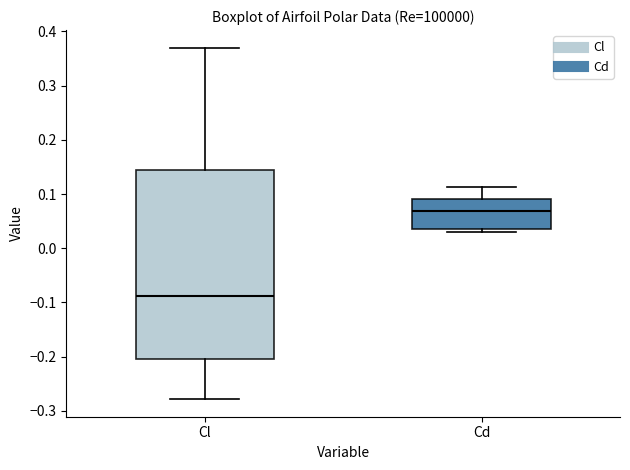

Reading left to right, transcribe this box plot: for each box, give where its median line is, the range the box spans, and where its two whiskers end, as read against the y-axis. The values are not printed on the chart, so give them approximately, as read against the axis.

Cl: median -0.09, box -0.20 to 0.14, whiskers -0.28 to 0.37
Cd: median 0.07, box 0.04 to 0.09, whiskers 0.03 to 0.11